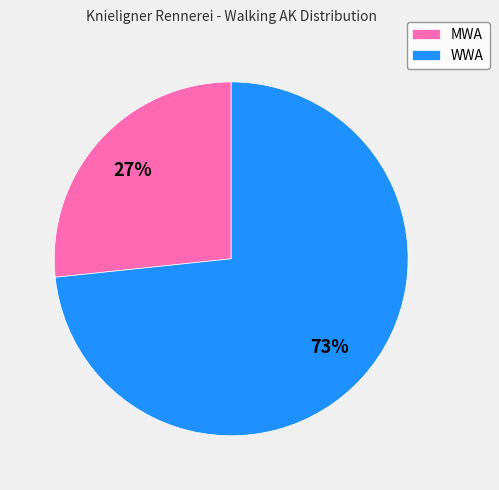

Do MWA and WWA together represent more than half of the pie?

Yes